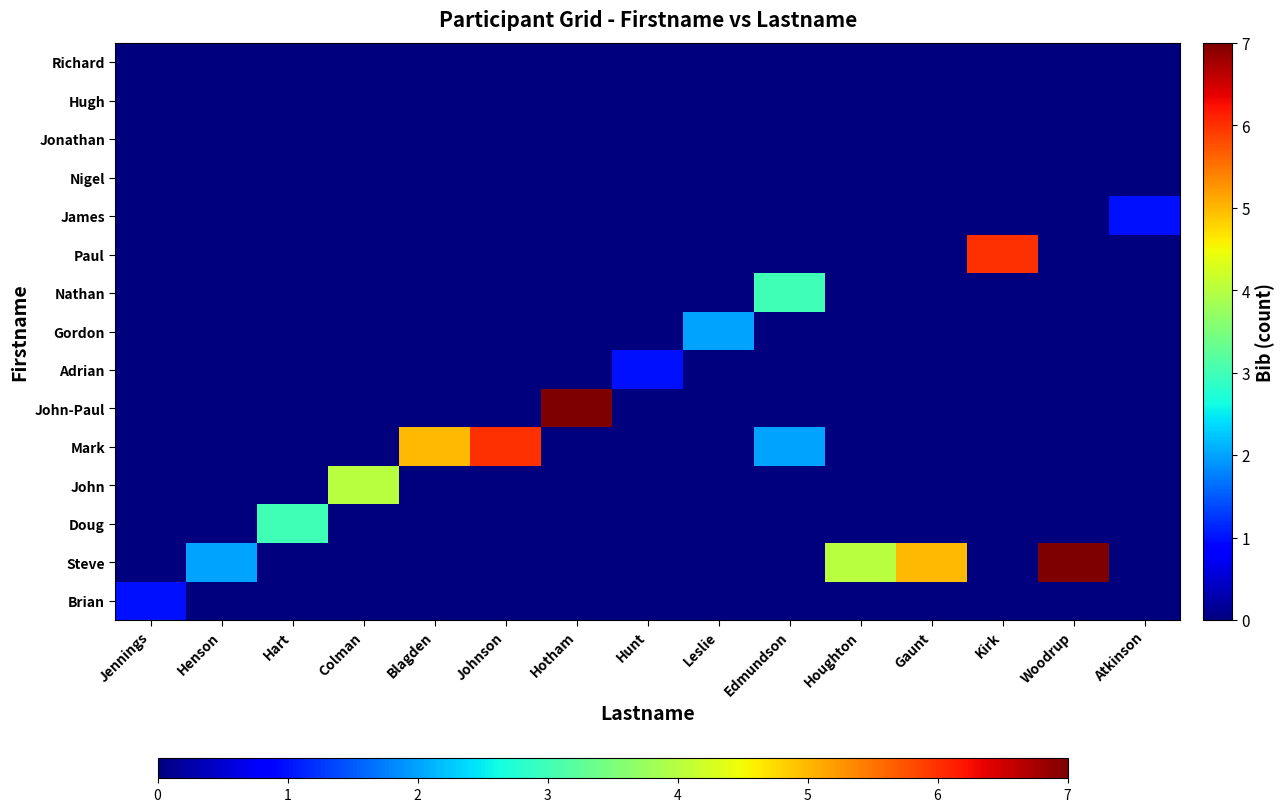

Reading left to right, list all the values displayed in this chart.

Brian: Jennings=1	Henson=0	Hart=0	Colman=0	Blagden=0	Johnson=0	Hotham=0	Hunt=0	Leslie=0	Edmundson=0	Houghton=0	Gaunt=0	Kirk=0	Woodrup=0	Atkinson=0
Steve: Jennings=0	Henson=2	Hart=0	Colman=0	Blagden=0	Johnson=0	Hotham=0	Hunt=0	Leslie=0	Edmundson=0	Houghton=4	Gaunt=5	Kirk=0	Woodrup=7	Atkinson=0
Doug: Jennings=0	Henson=0	Hart=3	Colman=0	Blagden=0	Johnson=0	Hotham=0	Hunt=0	Leslie=0	Edmundson=0	Houghton=0	Gaunt=0	Kirk=0	Woodrup=0	Atkinson=0
John: Jennings=0	Henson=0	Hart=0	Colman=4	Blagden=0	Johnson=0	Hotham=0	Hunt=0	Leslie=0	Edmundson=0	Houghton=0	Gaunt=0	Kirk=0	Woodrup=0	Atkinson=0
Mark: Jennings=0	Henson=0	Hart=0	Colman=0	Blagden=5	Johnson=6	Hotham=0	Hunt=0	Leslie=0	Edmundson=2	Houghton=0	Gaunt=0	Kirk=0	Woodrup=0	Atkinson=0
John-Paul: Jennings=0	Henson=0	Hart=0	Colman=0	Blagden=0	Johnson=0	Hotham=7	Hunt=0	Leslie=0	Edmundson=0	Houghton=0	Gaunt=0	Kirk=0	Woodrup=0	Atkinson=0
Adrian: Jennings=0	Henson=0	Hart=0	Colman=0	Blagden=0	Johnson=0	Hotham=0	Hunt=1	Leslie=0	Edmundson=0	Houghton=0	Gaunt=0	Kirk=0	Woodrup=0	Atkinson=0
Gordon: Jennings=0	Henson=0	Hart=0	Colman=0	Blagden=0	Johnson=0	Hotham=0	Hunt=0	Leslie=2	Edmundson=0	Houghton=0	Gaunt=0	Kirk=0	Woodrup=0	Atkinson=0
Nathan: Jennings=0	Henson=0	Hart=0	Colman=0	Blagden=0	Johnson=0	Hotham=0	Hunt=0	Leslie=0	Edmundson=3	Houghton=0	Gaunt=0	Kirk=0	Woodrup=0	Atkinson=0
Paul: Jennings=0	Henson=0	Hart=0	Colman=0	Blagden=0	Johnson=0	Hotham=0	Hunt=0	Leslie=0	Edmundson=0	Houghton=0	Gaunt=0	Kirk=6	Woodrup=0	Atkinson=0
James: Jennings=0	Henson=0	Hart=0	Colman=0	Blagden=0	Johnson=0	Hotham=0	Hunt=0	Leslie=0	Edmundson=0	Houghton=0	Gaunt=0	Kirk=0	Woodrup=0	Atkinson=1
Nigel: Jennings=0	Henson=0	Hart=0	Colman=0	Blagden=0	Johnson=0	Hotham=0	Hunt=0	Leslie=0	Edmundson=0	Houghton=0	Gaunt=0	Kirk=0	Woodrup=0	Atkinson=0
Jonathan: Jennings=0	Henson=0	Hart=0	Colman=0	Blagden=0	Johnson=0	Hotham=0	Hunt=0	Leslie=0	Edmundson=0	Houghton=0	Gaunt=0	Kirk=0	Woodrup=0	Atkinson=0
Hugh: Jennings=0	Henson=0	Hart=0	Colman=0	Blagden=0	Johnson=0	Hotham=0	Hunt=0	Leslie=0	Edmundson=0	Houghton=0	Gaunt=0	Kirk=0	Woodrup=0	Atkinson=0
Richard: Jennings=0	Henson=0	Hart=0	Colman=0	Blagden=0	Johnson=0	Hotham=0	Hunt=0	Leslie=0	Edmundson=0	Houghton=0	Gaunt=0	Kirk=0	Woodrup=0	Atkinson=0